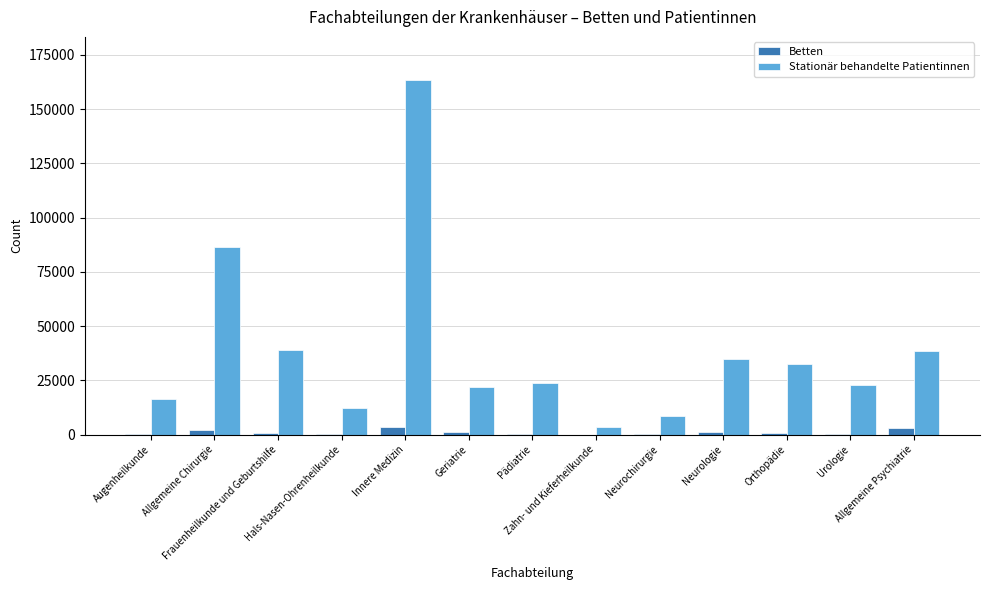

What are all the series names shown in the legend?

Betten, Stationär behandelte Patientinnen